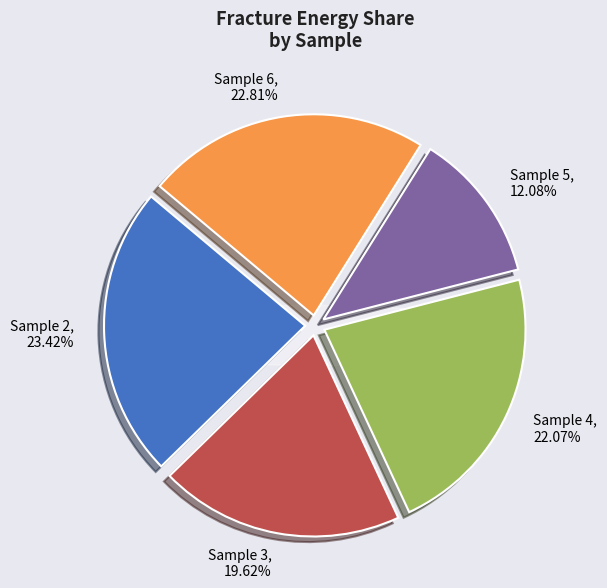

Does any single category account for the majority?

No